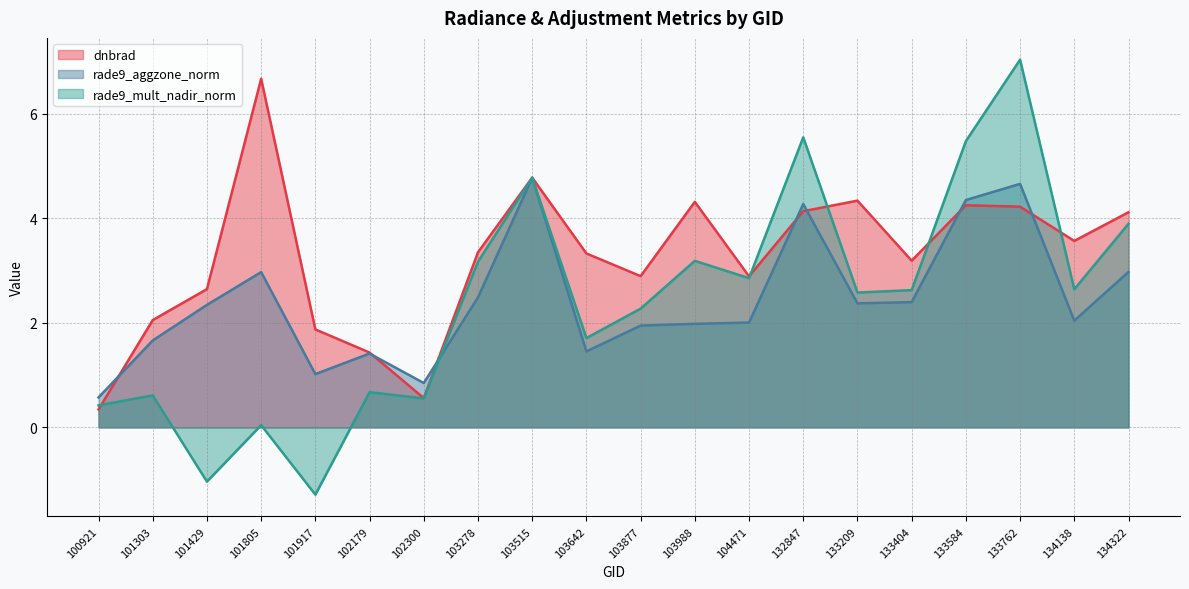

Which category has the lowest value in the rade9_mult_nadir_norm series?

101917